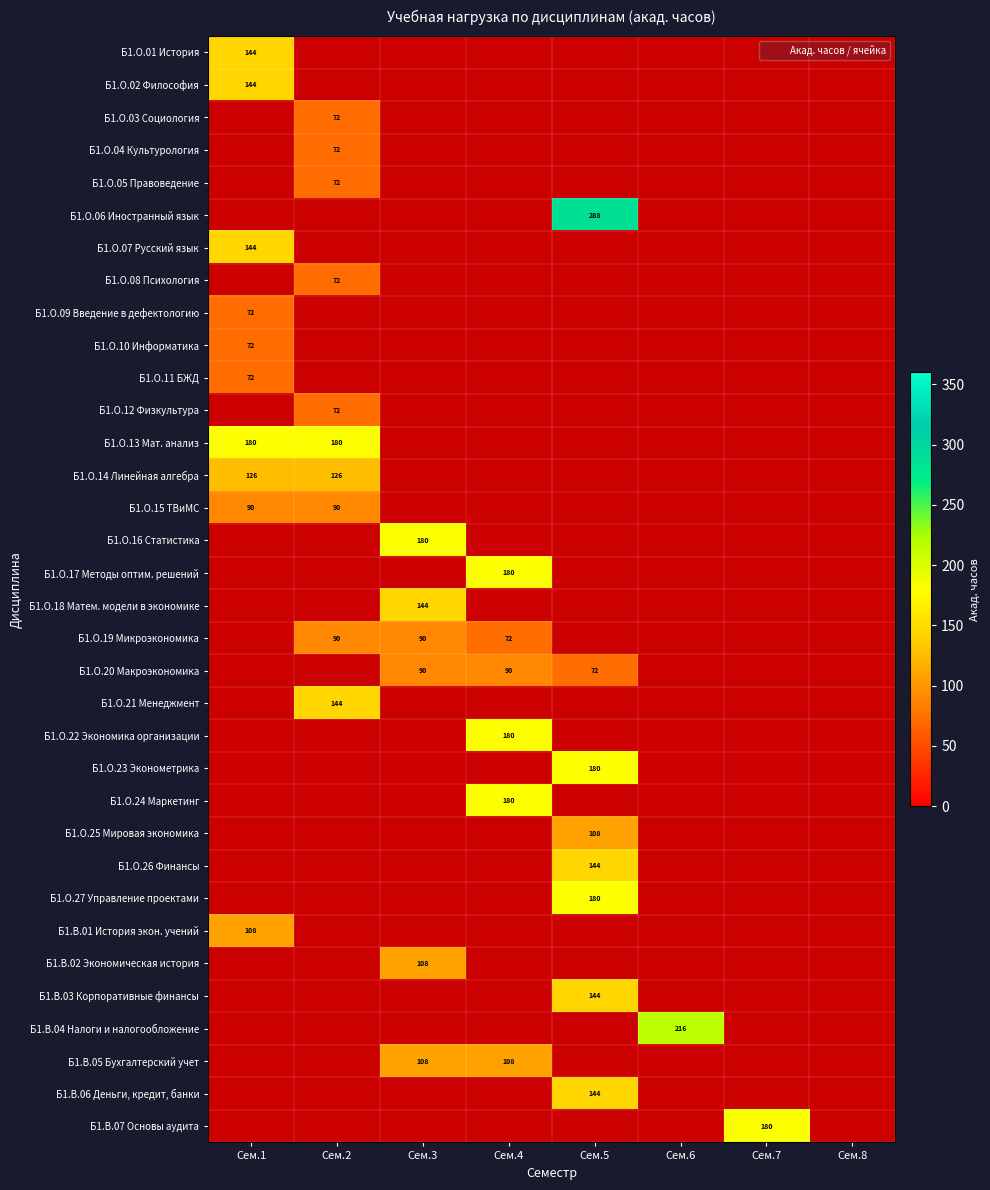

The Б1.О.20 Макроэкономика series shows 43.0 at Сем.3. True or false?

False